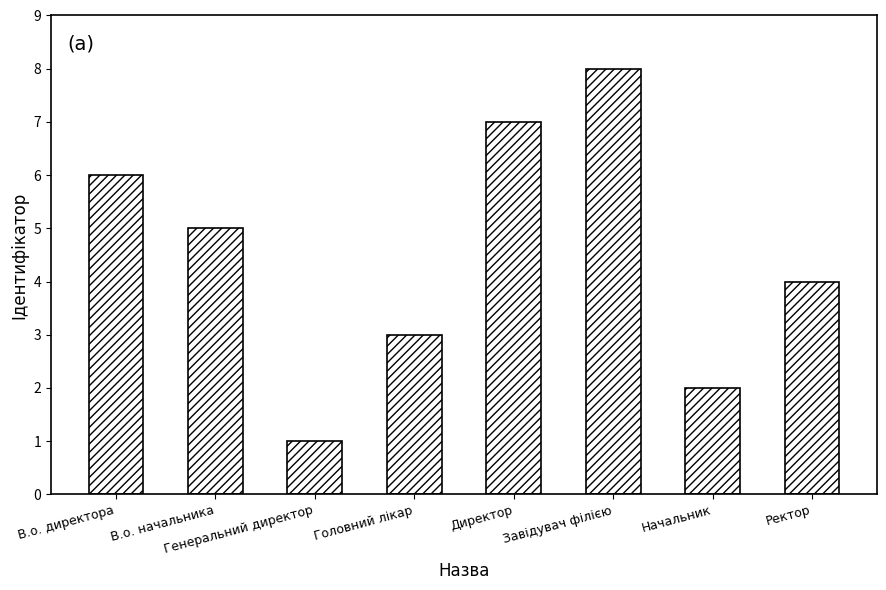

What is the smallest value displayed?

1